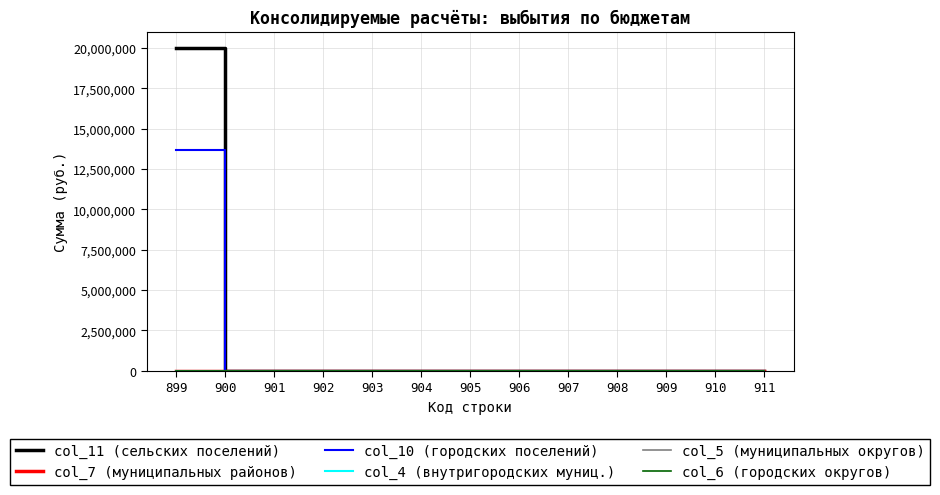

Does the chart display data point markers on the line(s)?

No